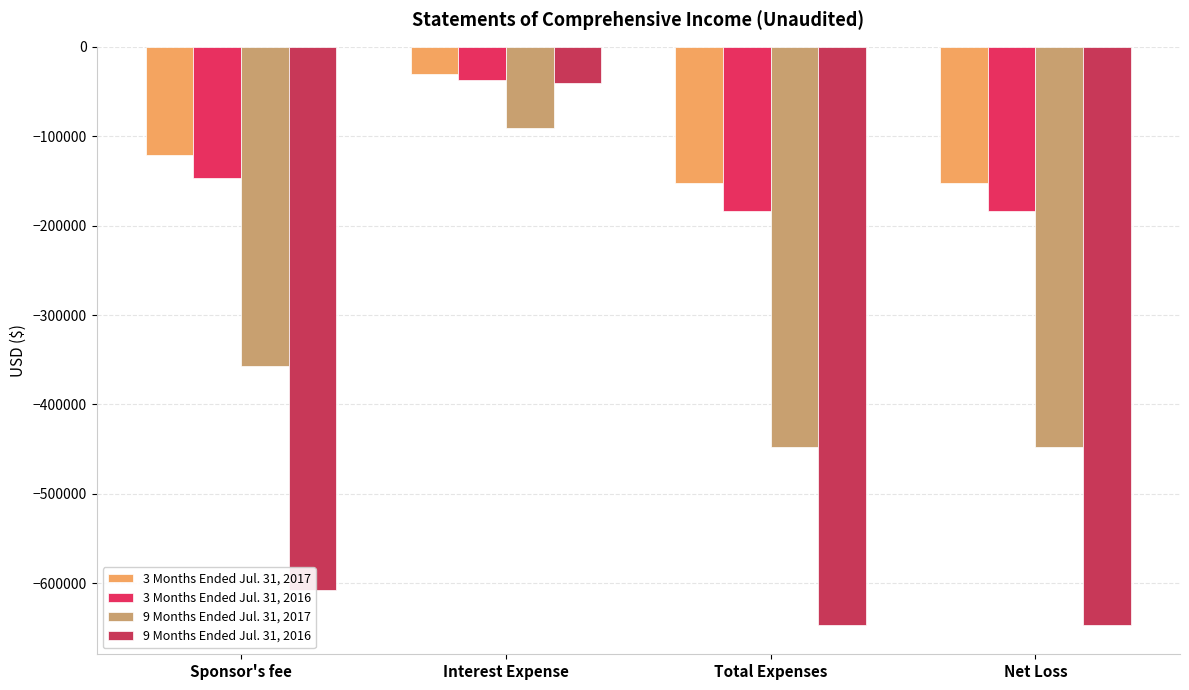

Between Sponsor's fee and Total Expenses, which series saw the biggest shift?

9 Months Ended Jul. 31, 2017